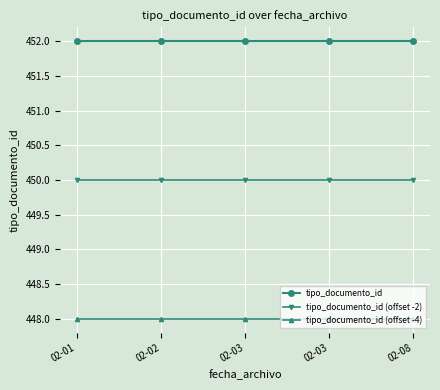

True or false: tipo_documento_id (offset -2) and tipo_documento_id (offset -4) cross at least once.

False